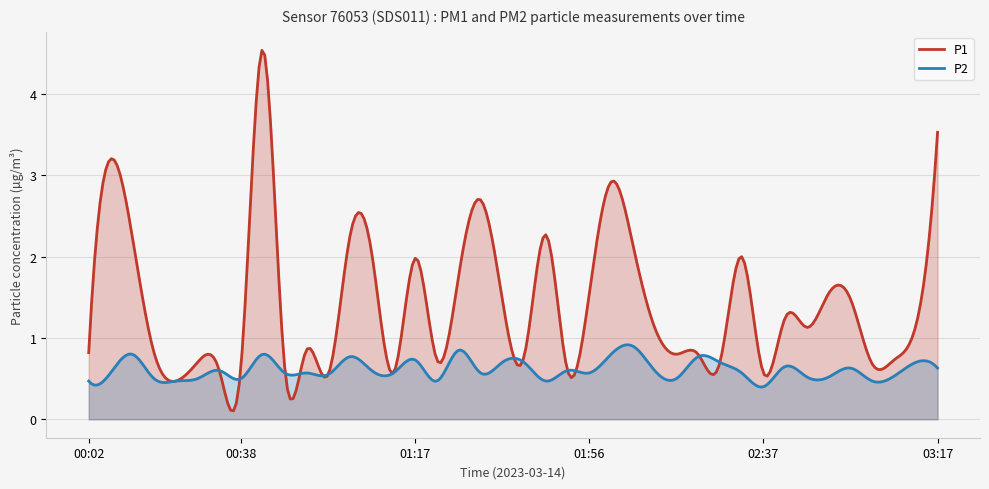

How many categories are shown in the chart?

300